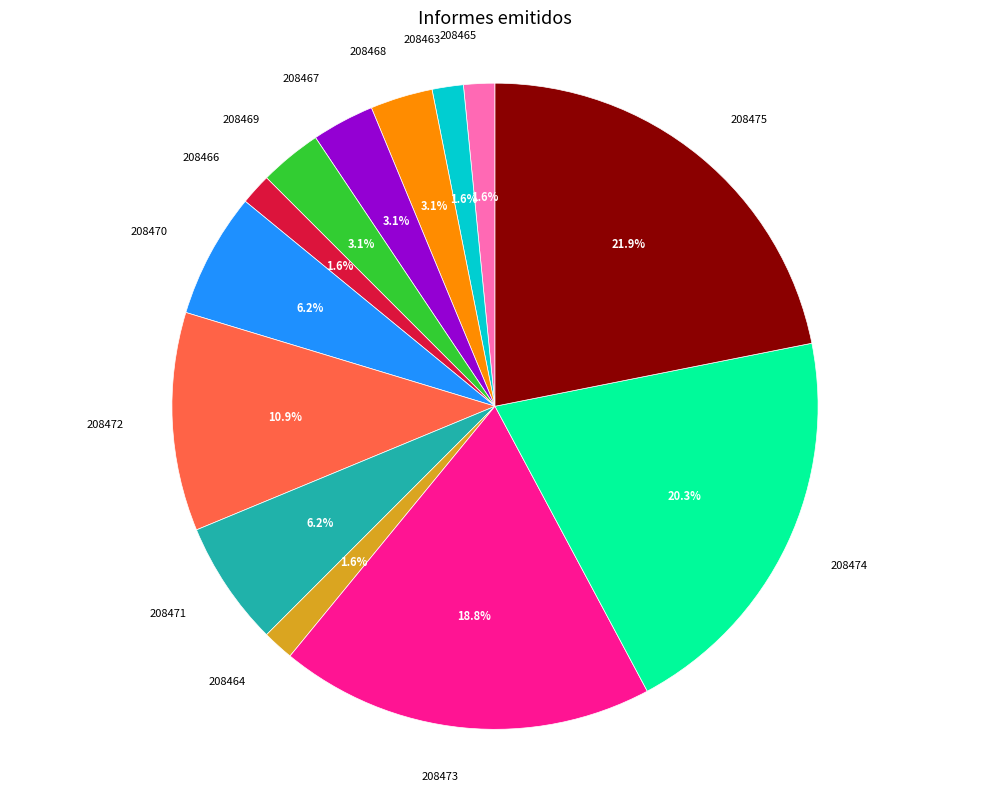

True or false: 208475 accounts for 30% of the total.

False